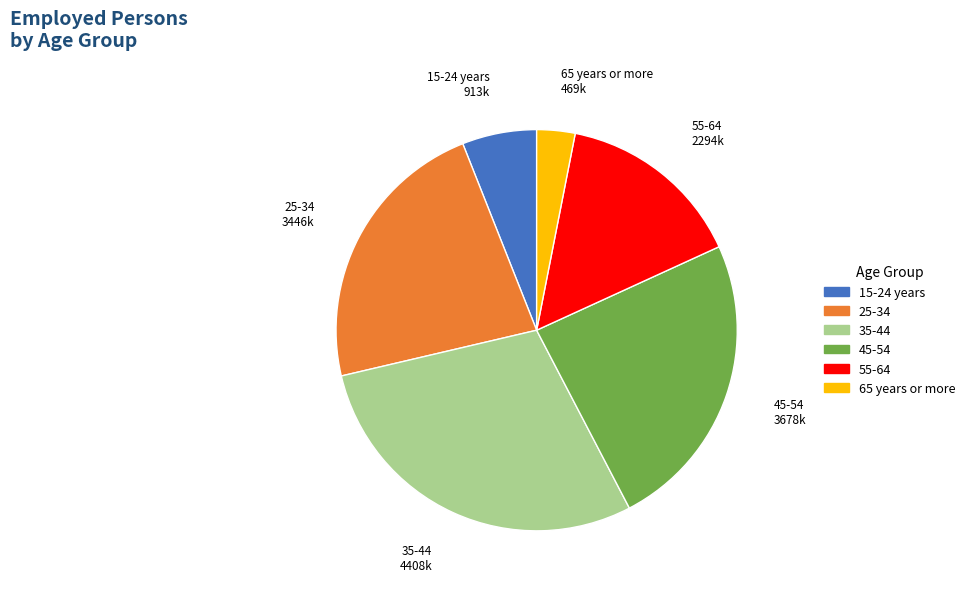

True or false: 15-24 years accounts for 11% of the total.

False